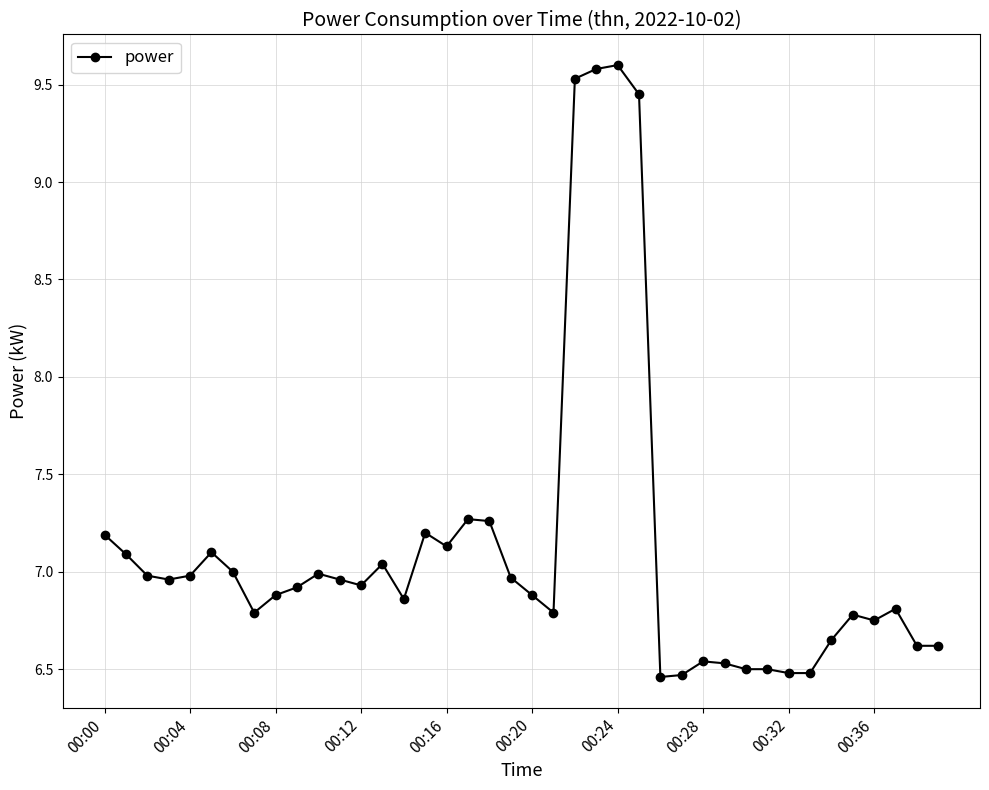

True or false: there are more than 0 points higher than both neighbors.

True